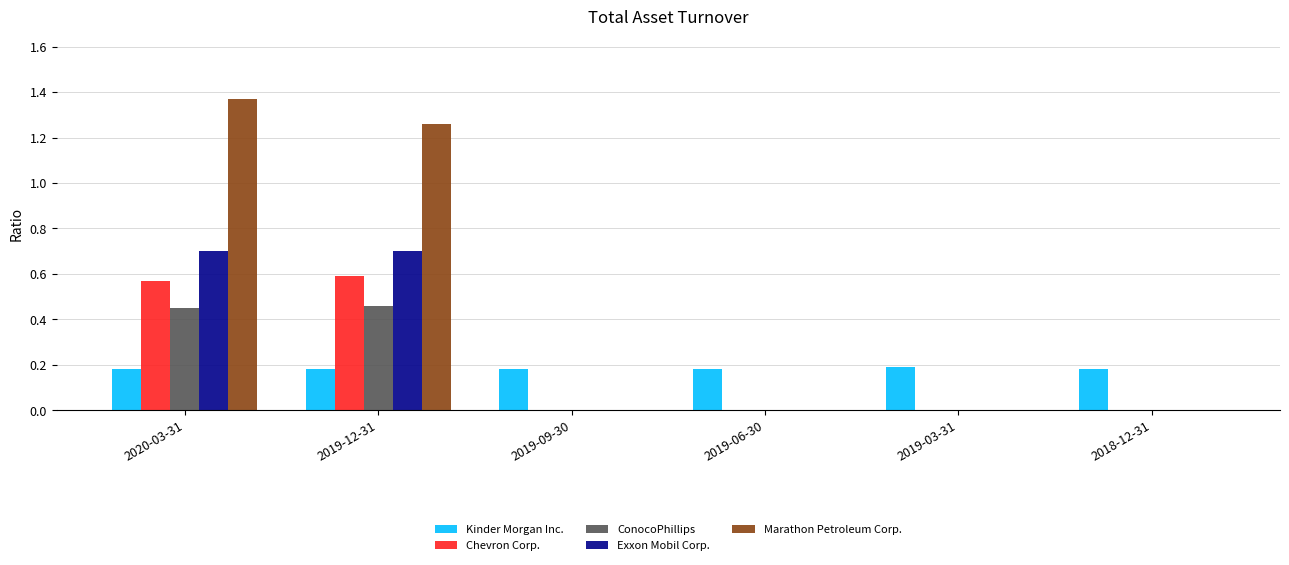

True or false: Chevron Corp. has a value of 0.0 at 2018-12-31.

True